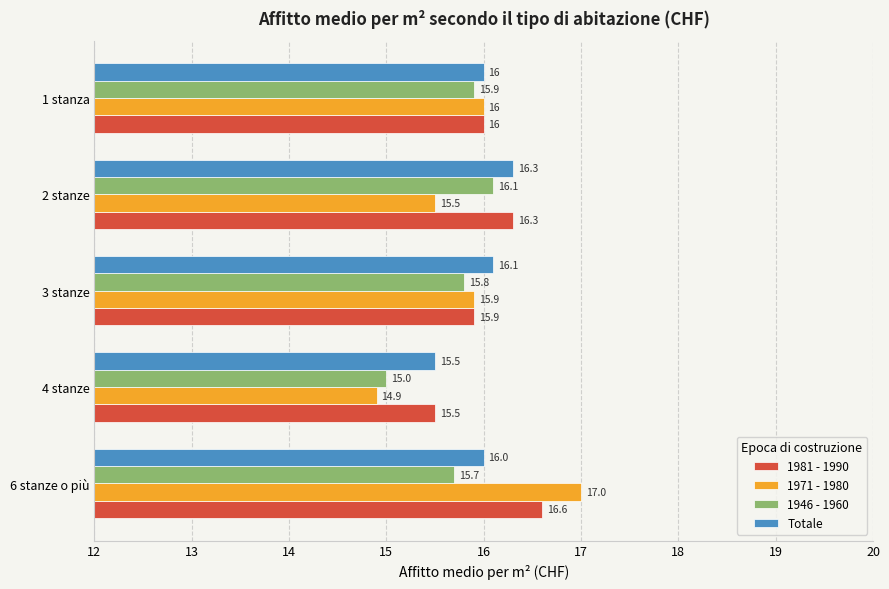

List the series in order of their overall mean, lowest first.

1946 - 1960, 1971 - 1980, Totale, 1981 - 1990